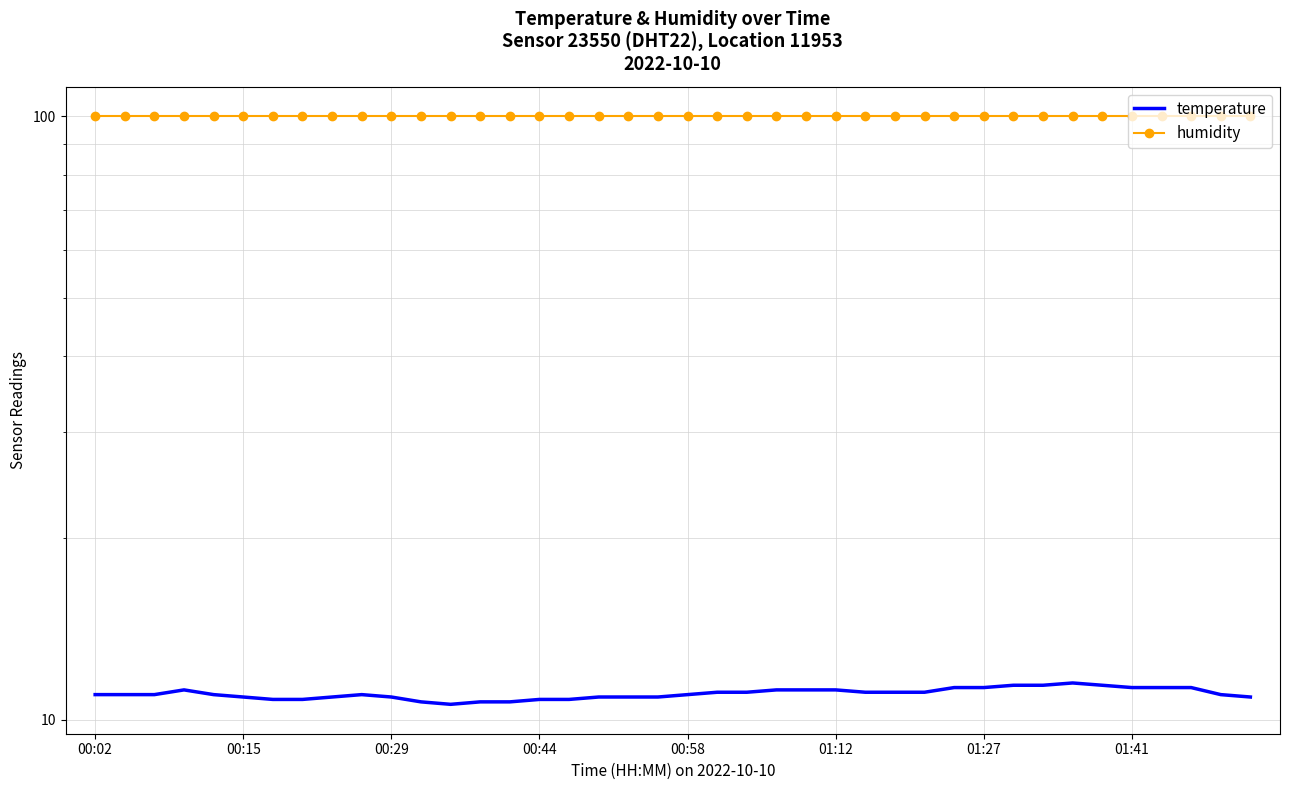

True or false: humidity has a value of 38.8 at 33.

False